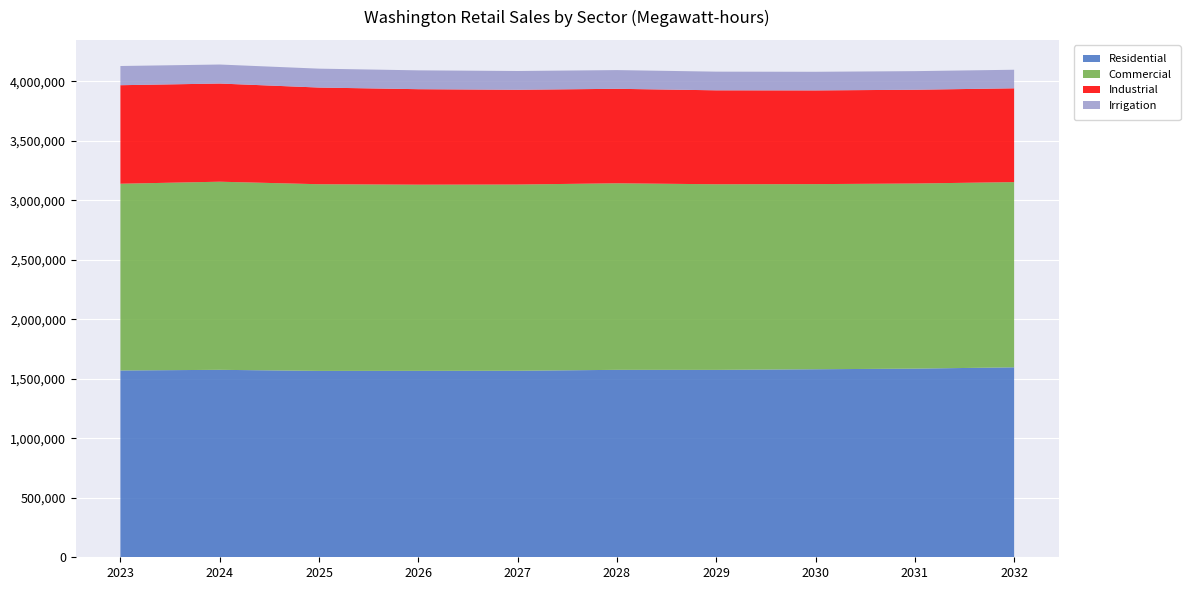

Reading left to right, extract all data points from this chart.

Residential: 1569911.7	1575457.4	1566404.8	1566847.1	1567628.7	1575315.2	1574971.1	1580219.3	1585478.9	1596352.6
Commercial: 1569505.9	1581008.0	1568866.1	1564706.1	1565137.9	1567824.7	1559991.1	1556026.5	1555833.5	1556759.2
Industrial: 828110.7	825124.0	812588.2	802530.9	796393.0	794157.9	789614.4	787560.0	787982.8	788346.8
Irrigation: 161365.6	159737.9	158750.4	158296.8	157805.8	157246.5	156834.7	156474.2	156415.0	156000.3